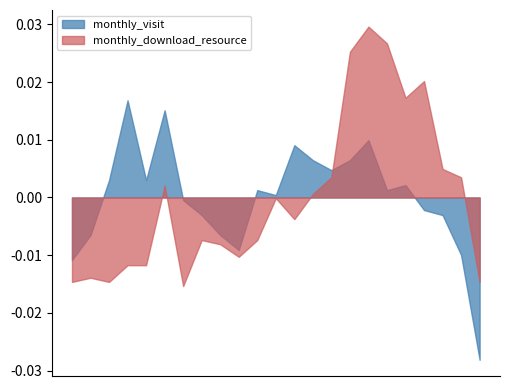

Rank the series by their maximum value, from lowest to highest.

monthly_visit, monthly_download_resource